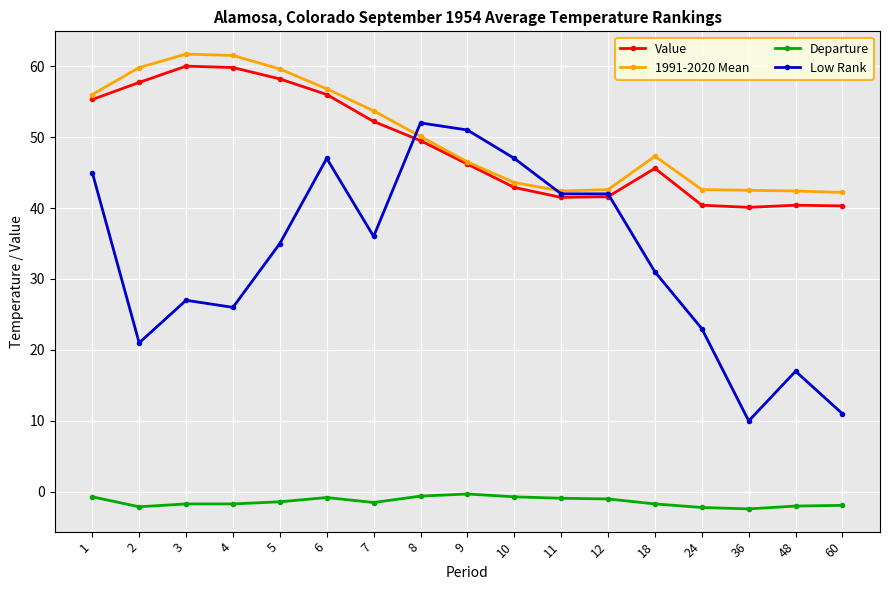

What are all the series names shown in the legend?

Value, 1991-2020 Mean, Departure, Low Rank